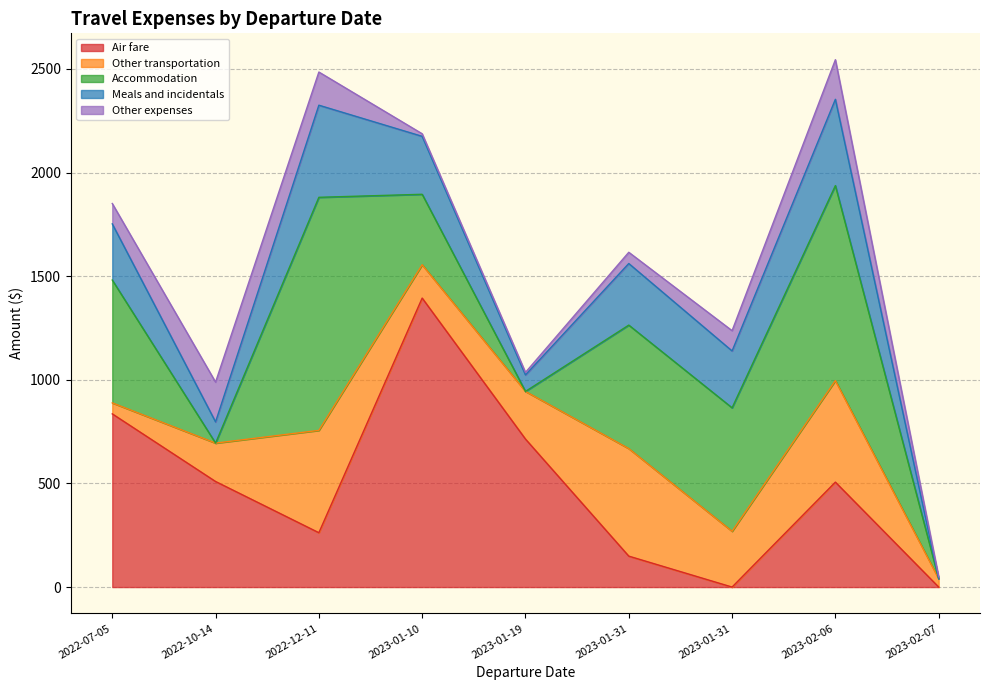

What is the total value across all series at 2023-01-10?

2187.2